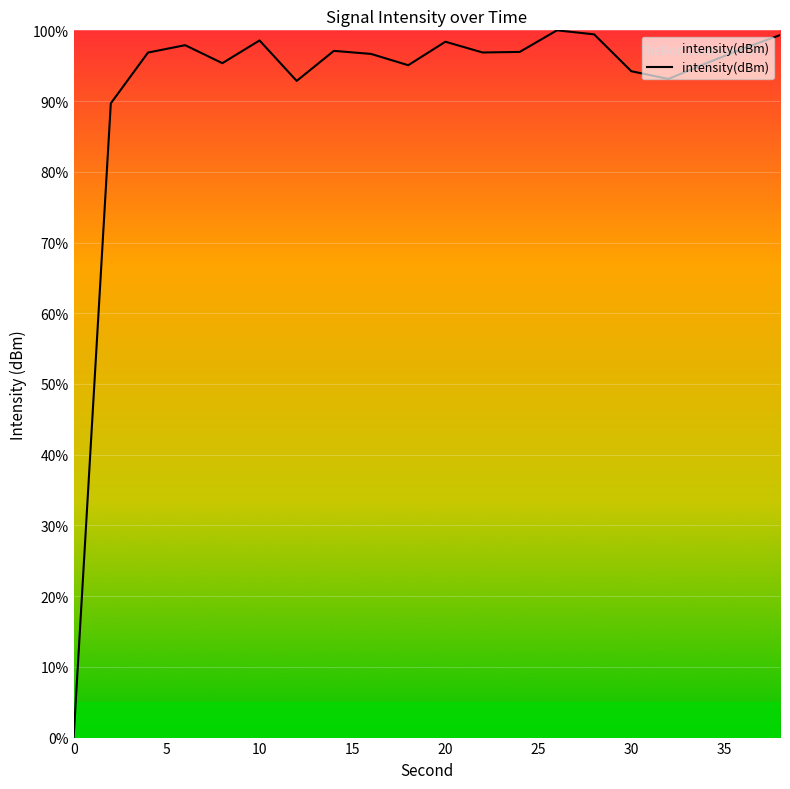

What is the difference between the maximum and minimum values?

100.0